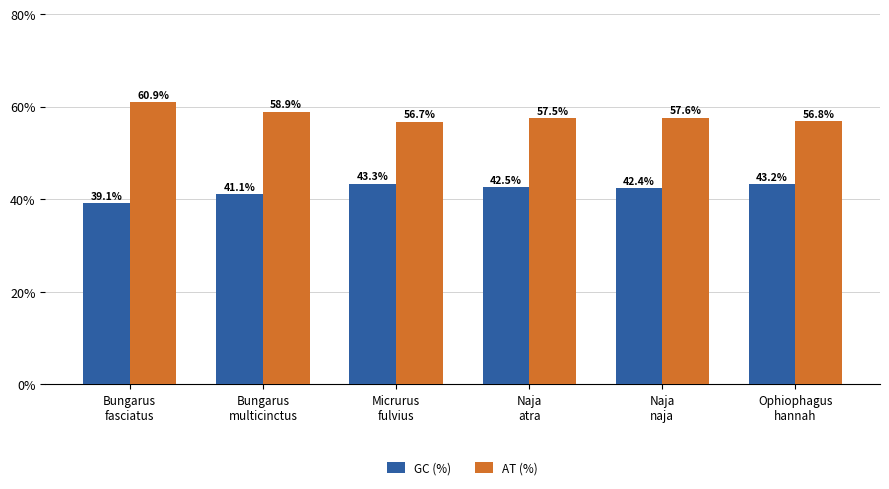

Read the AT (%) value at Micrurus
fulvius.

56.7